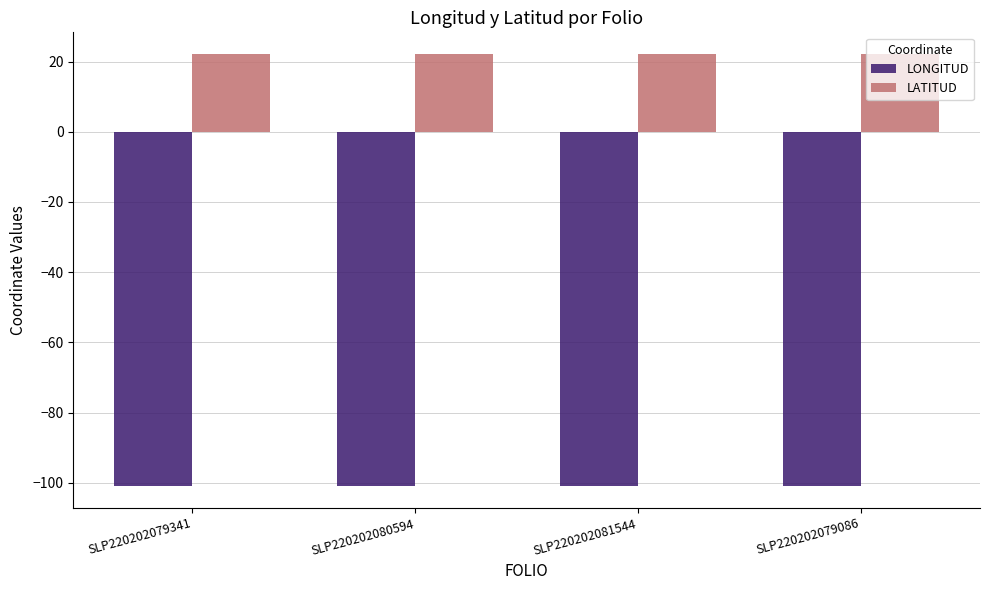

What is the difference between the highest and lowest values at SLP220202080594?

123.2